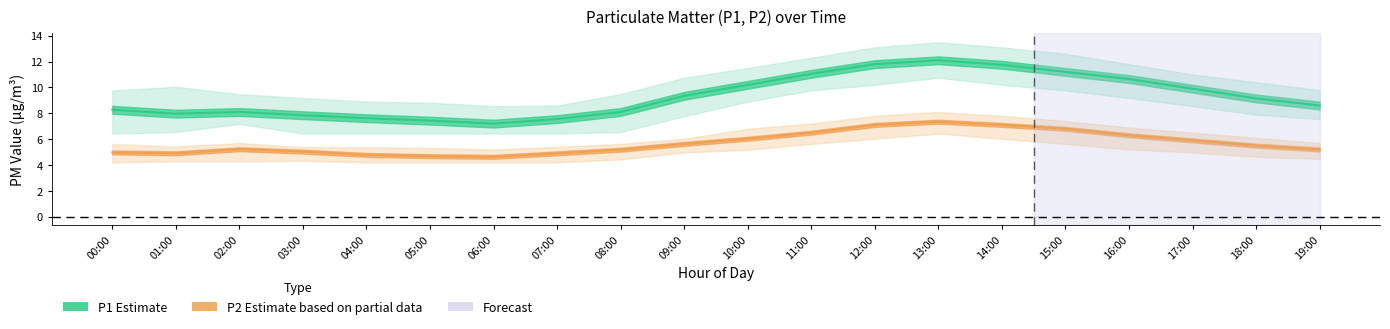

Which series has the widest spread of values?

P1 (Estimate)